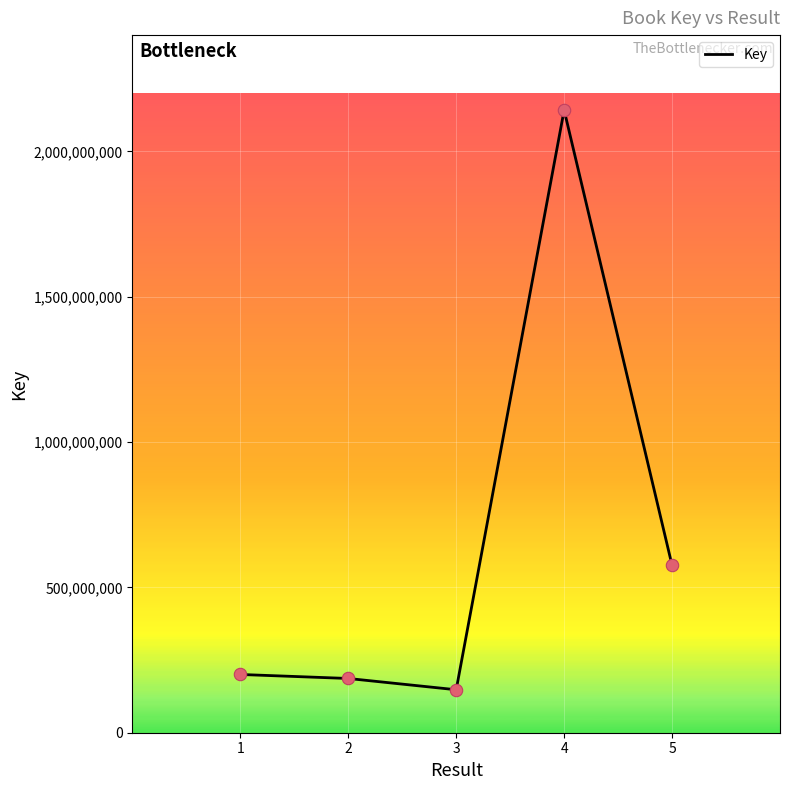

Which has a higher value, 3 or 4?

4